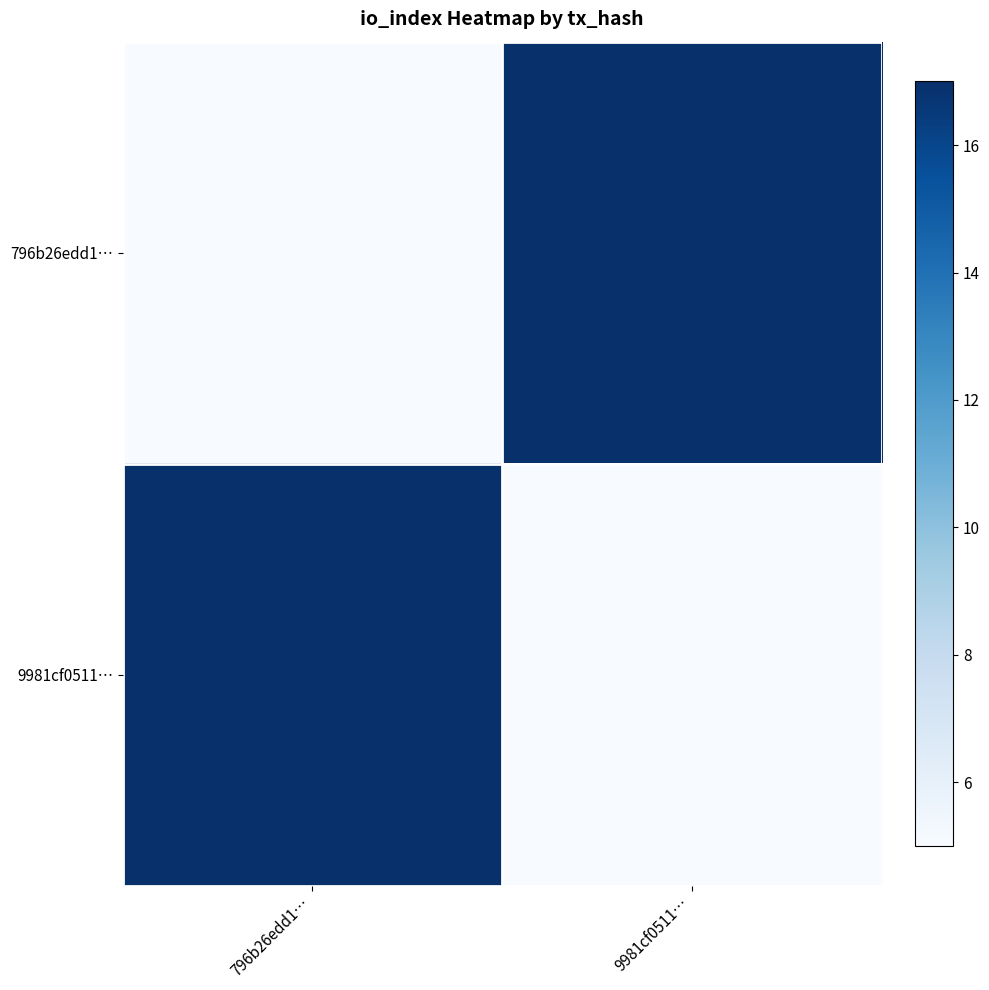

Rank the series by their maximum value, from highest to lowest.

796b26edd1…, 9981cf0511…